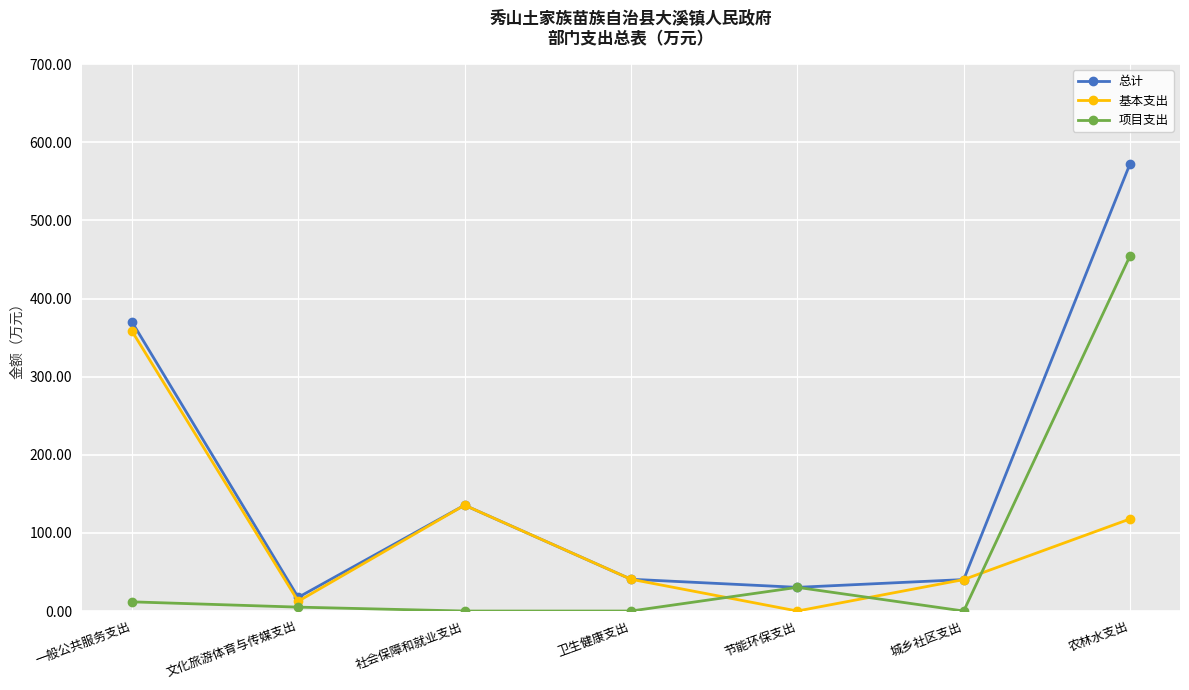

How many categories are shown in the chart?

7